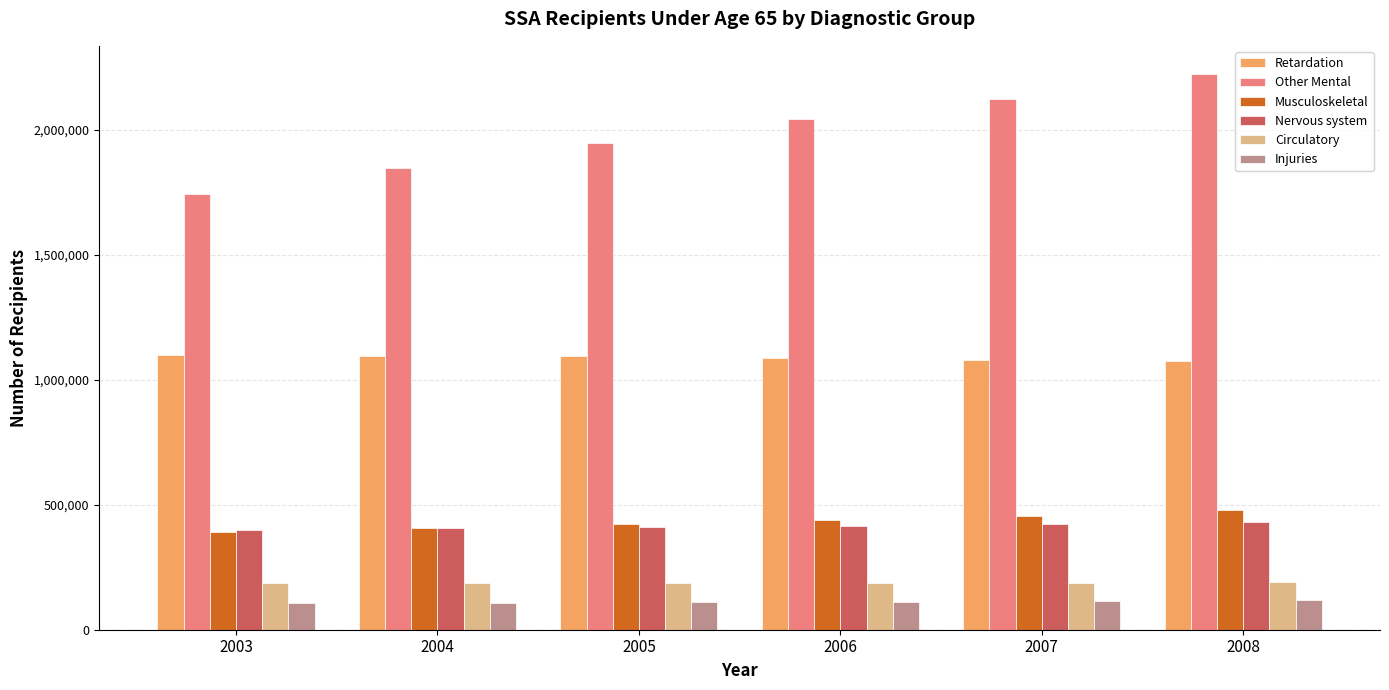

Rank the series by their maximum value, from lowest to highest.

Injuries, Circulatory, Nervous system, Musculoskeletal, Retardation, Other Mental